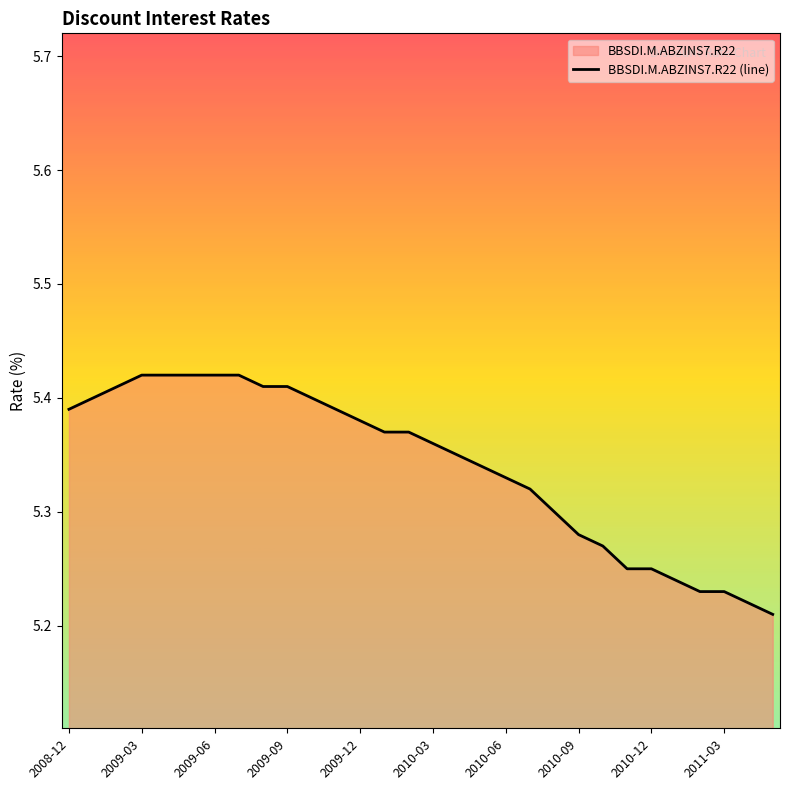

Is it true that the value at 2010-06 is 9.0?

False